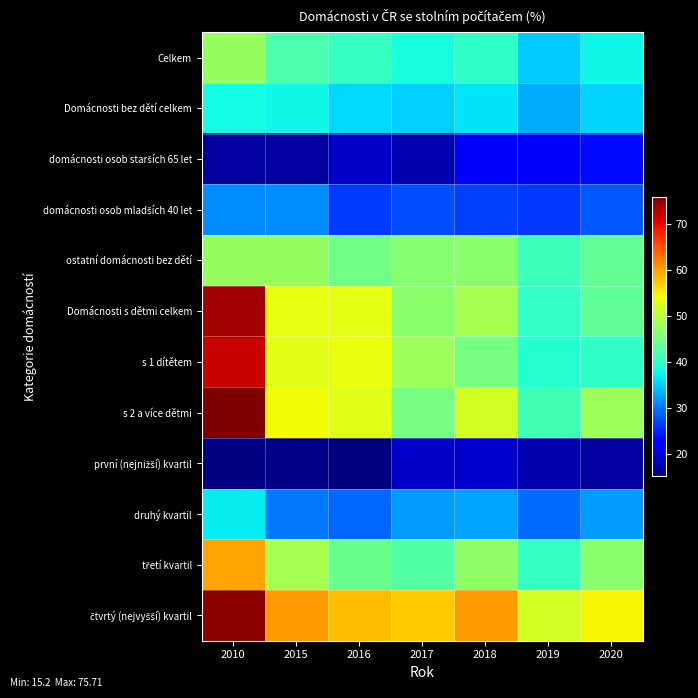

How many distinct data groups are displayed?

12